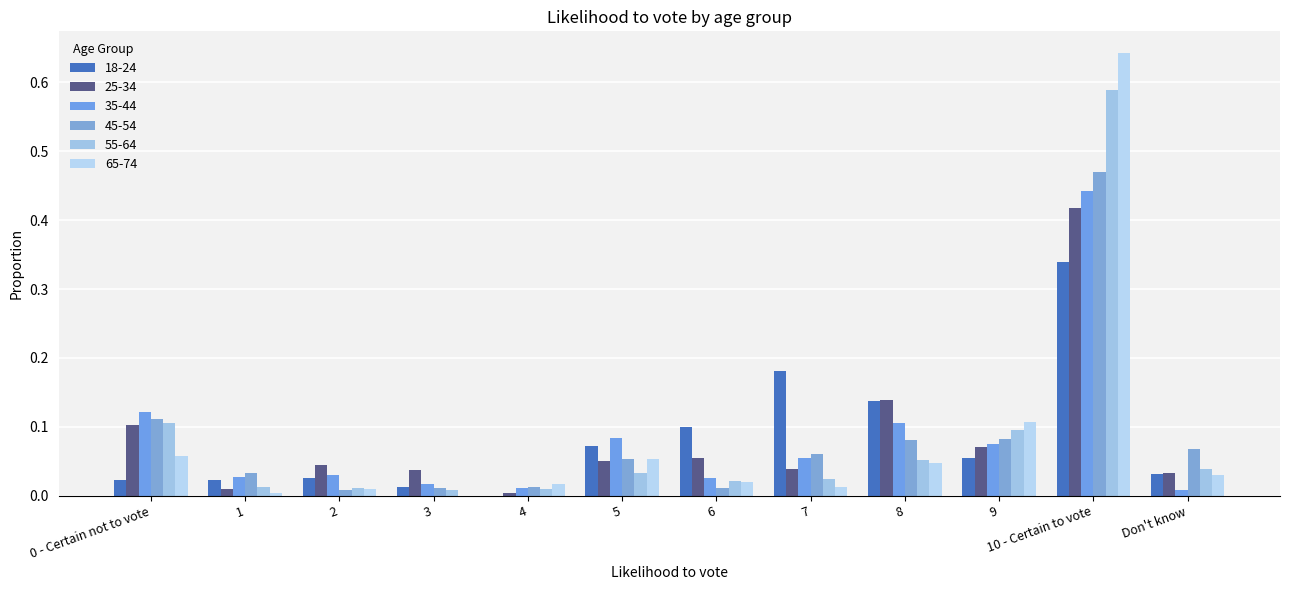

What is the highest value of the 18-24 series?

0.3